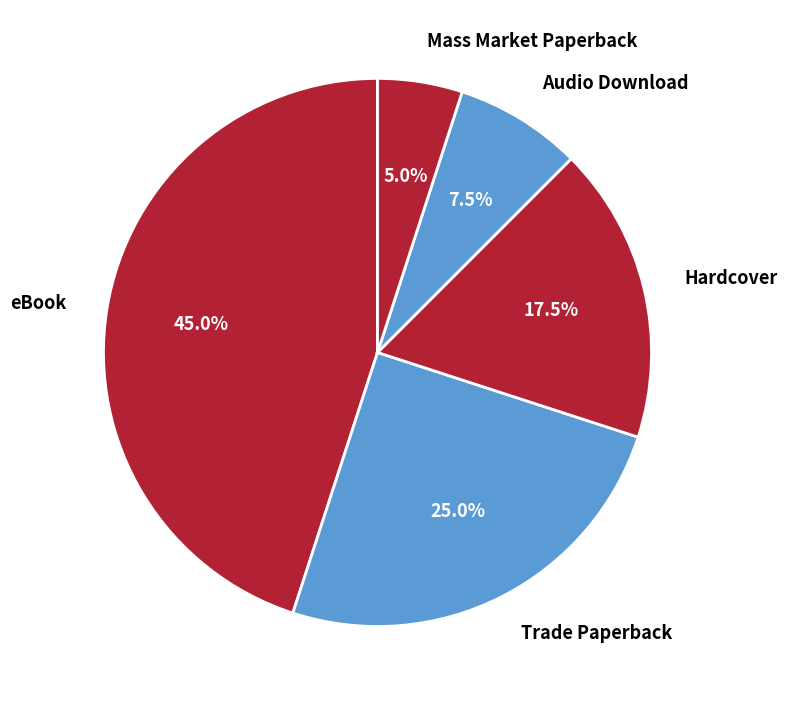

Count the number of slices in the pie.

5